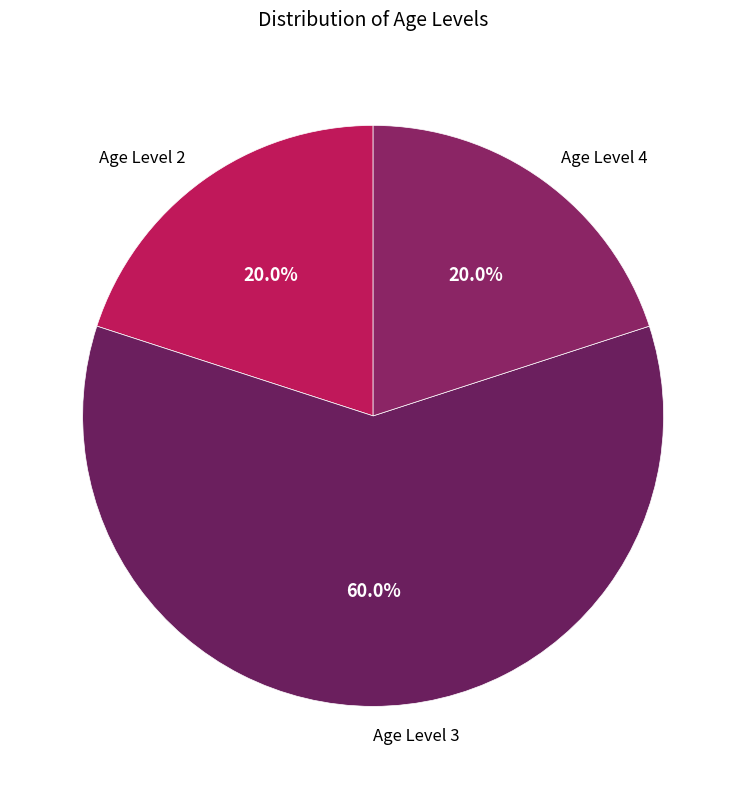

What is the ratio of the value at Age Level 4 to the value at Age Level 2?

1.0